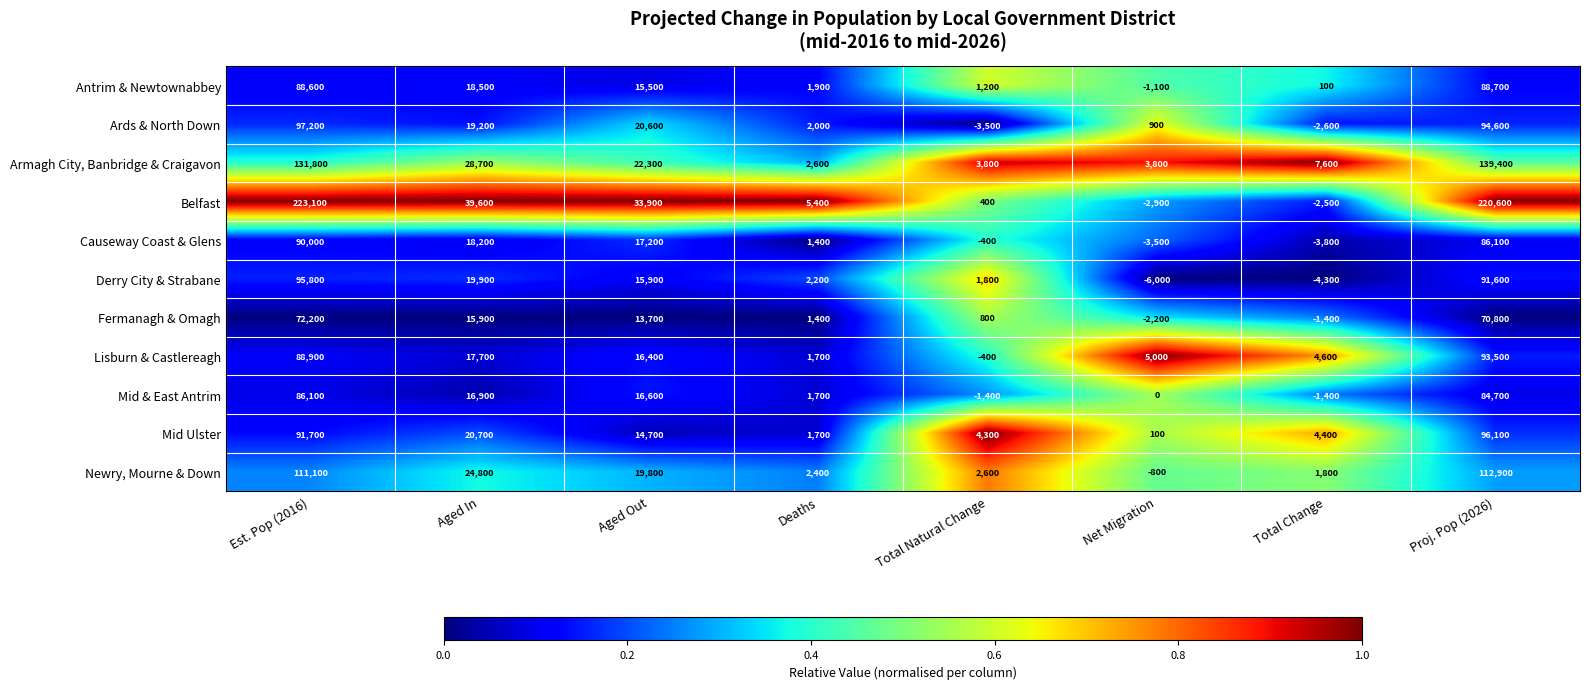

Is it true that Mid & East Antrim equals 116031 at Est. Pop (2016)?

False